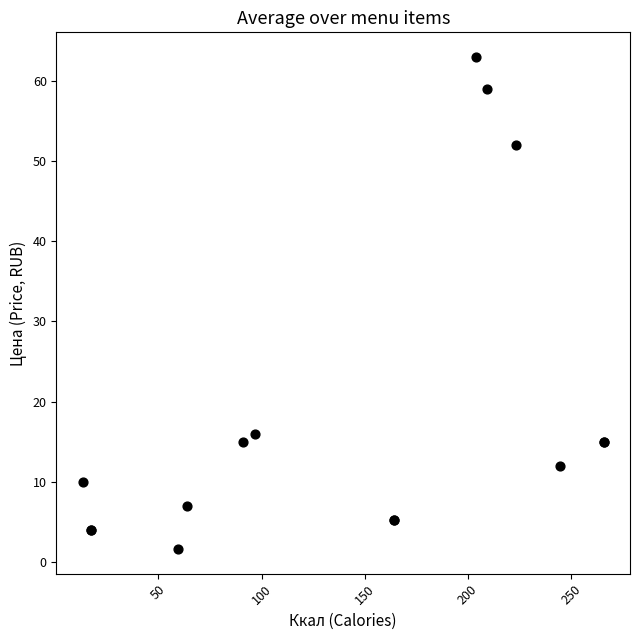

What Y value in the scatter plot is closest to 32?

16.0